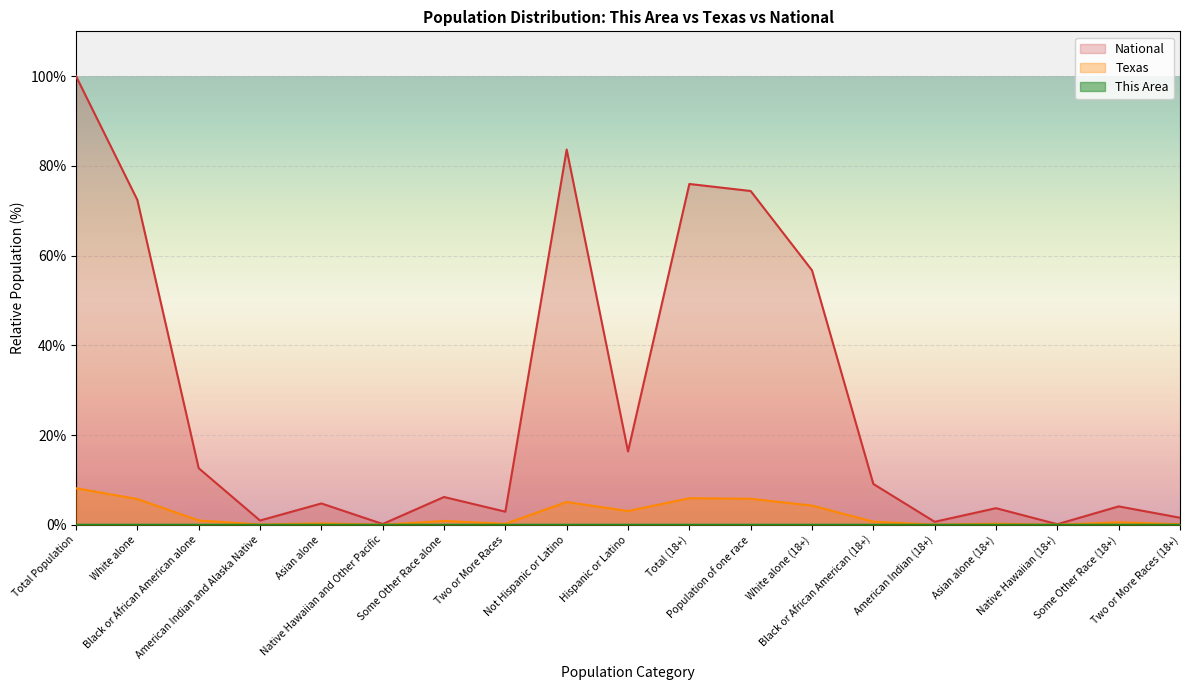

Is it true that This Area equals 0.0 at Asian alone?

True